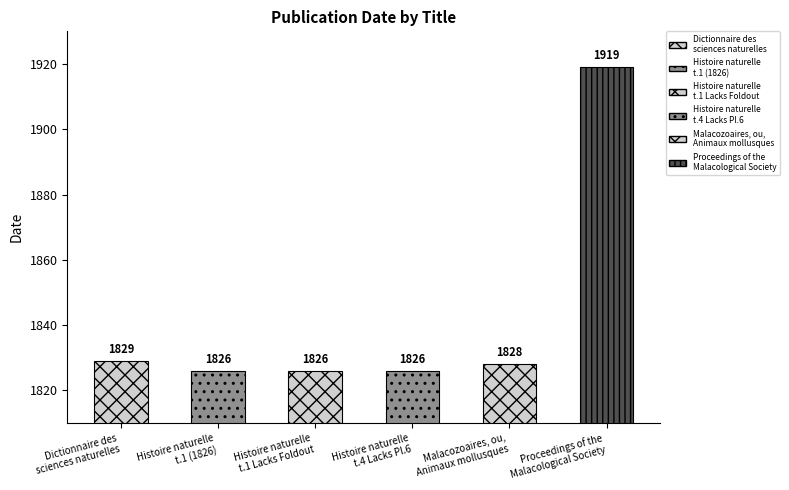

What is the difference between the second highest and minimum values?

3